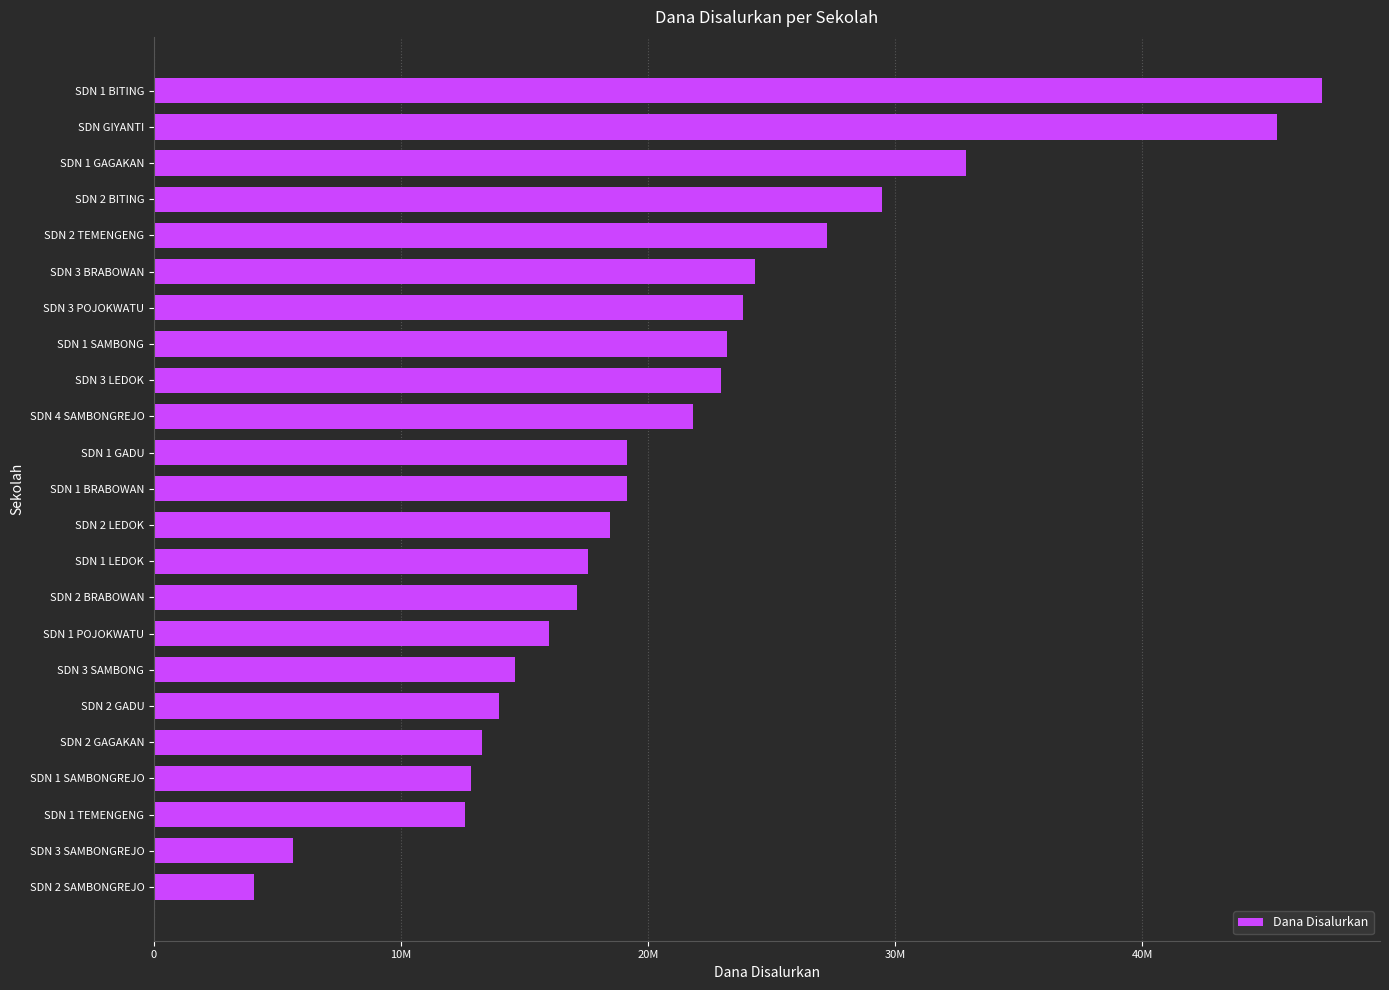

What is the smallest value displayed?

4050000